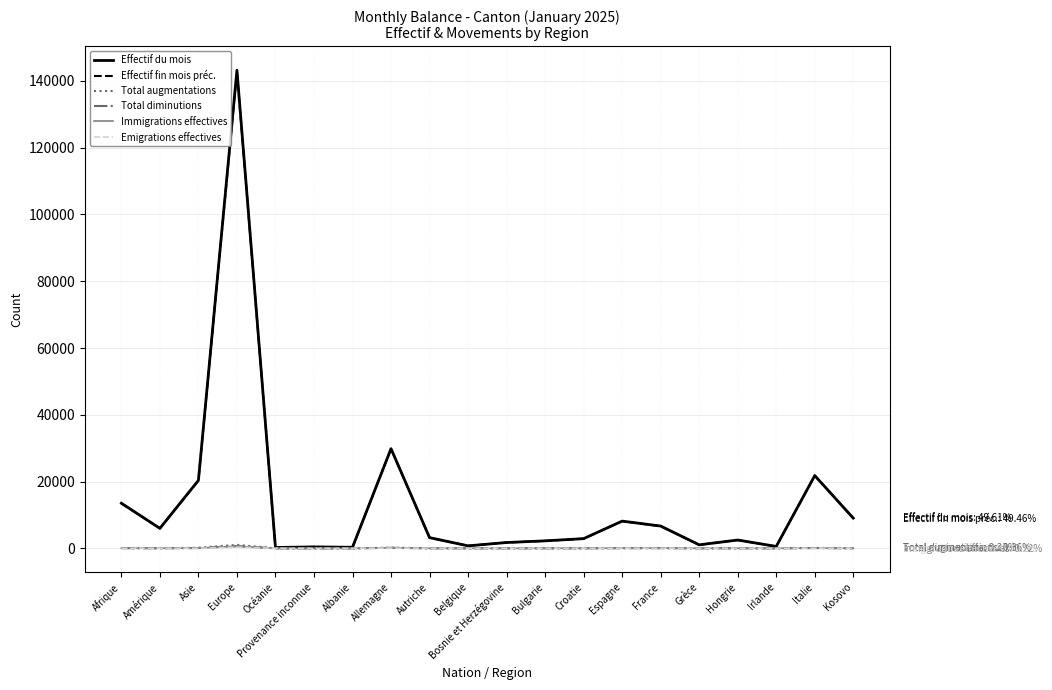

What is the sum of the Effectif du mois values at France and Bosnie et Herzégovine?

8417